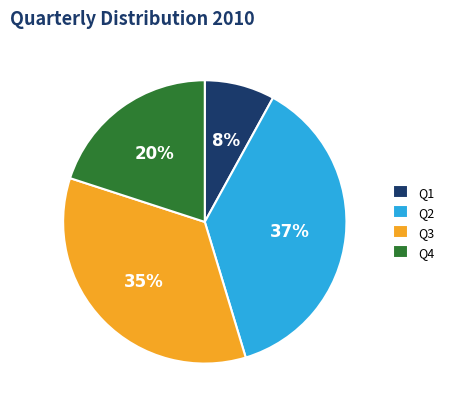

To the nearest percent, what is the difference between the Q1 and Q2 slice percentages?

29%